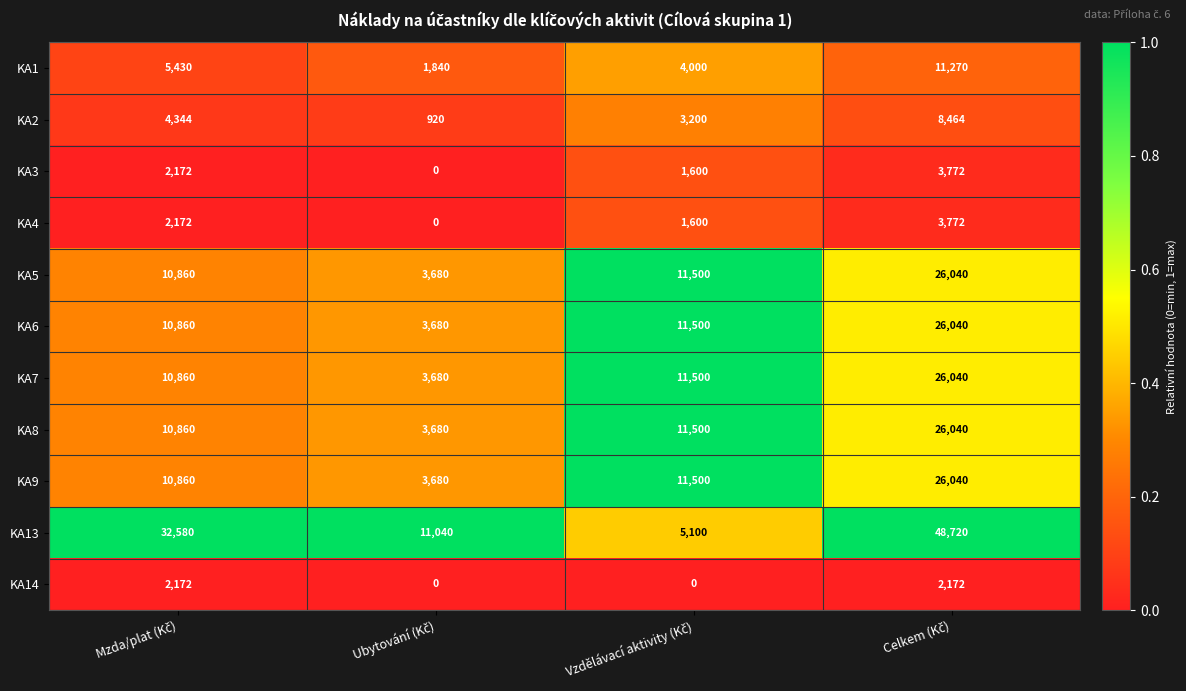

What is the difference between the maximum and second lowest values in the KA6 series?

15180